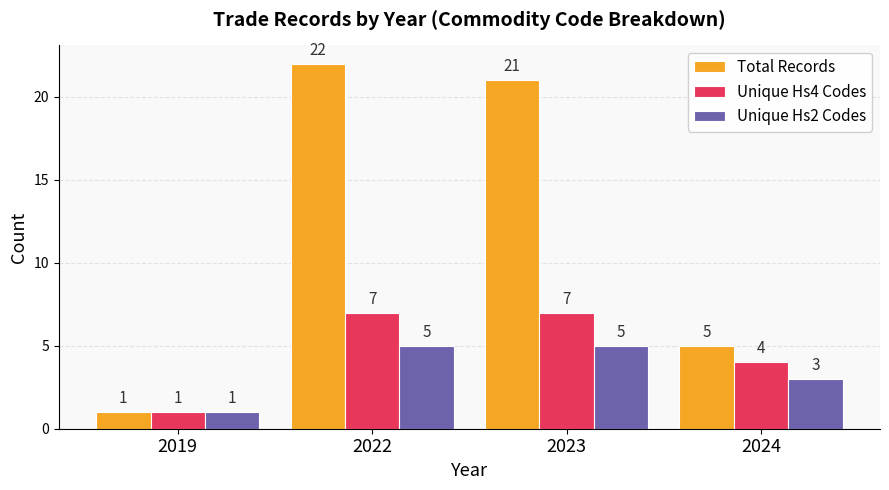

At which category does the chart reach its minimum across all series?

2019